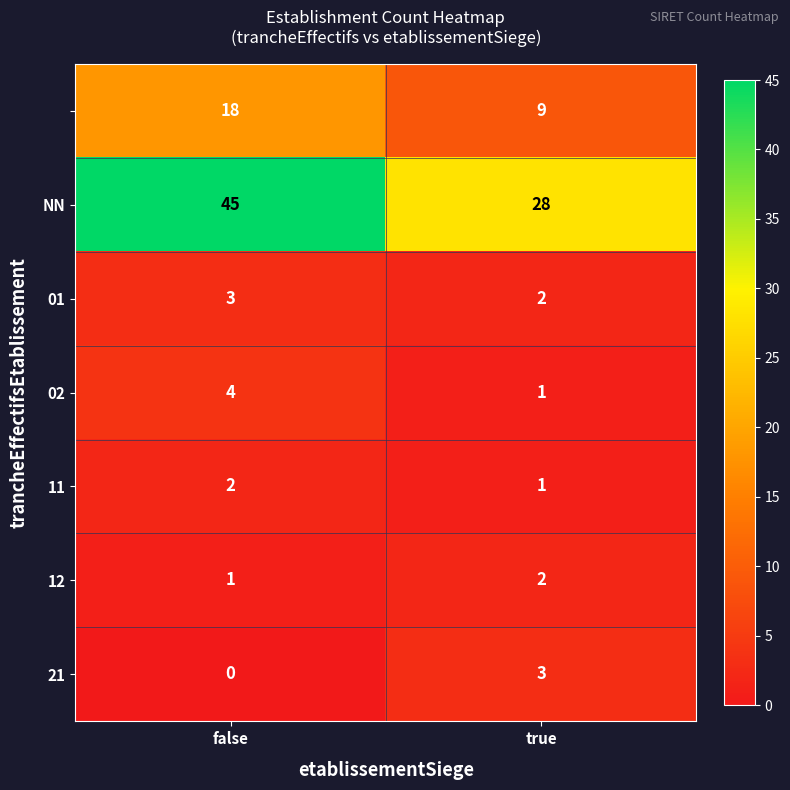

What is the difference between the highest and lowest values at true?

27